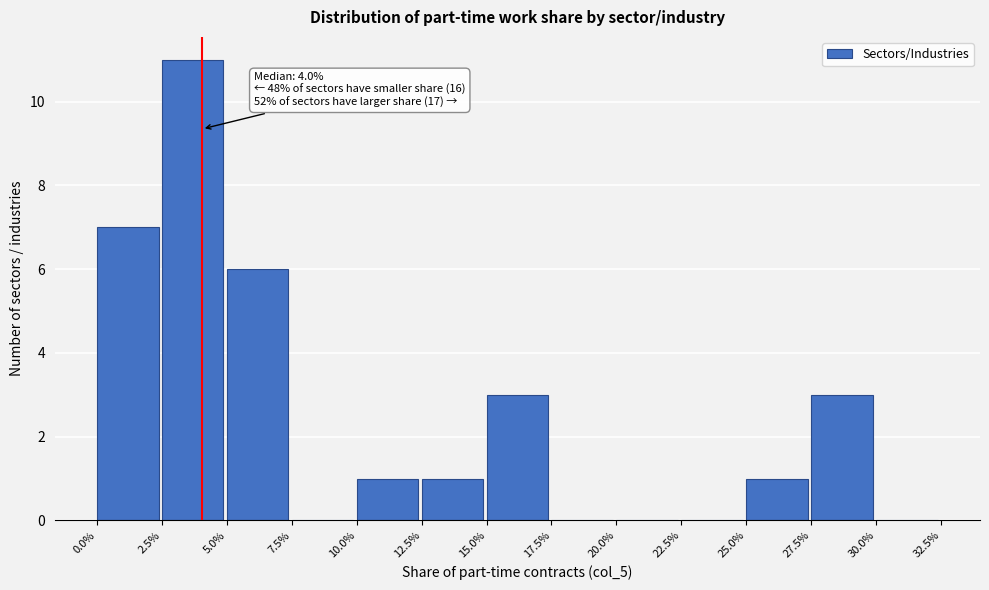

Reading left to right, extract all data points from this chart.

0.0%=7	2.5%=11	5.0%=6	7.5%=0	10.0%=1	12.5%=1	15.0%=3	17.5%=0	20.0%=0	22.5%=0	25.0%=1	27.5%=3	30.0%=0